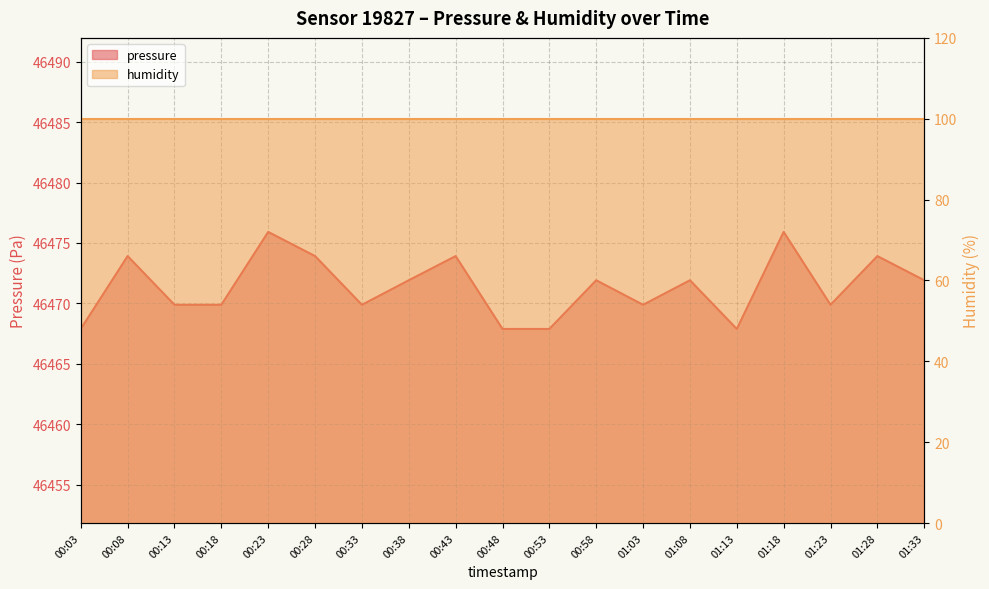

Is it true that the value at 01:28 is 46473.9?

True